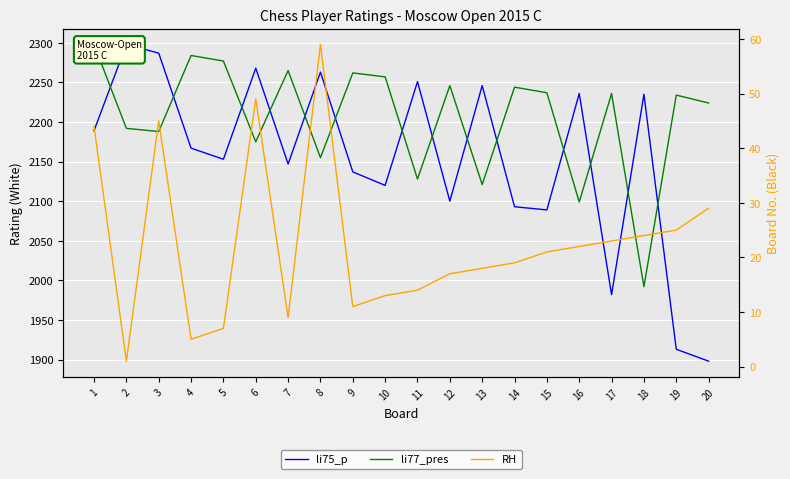

How many values in the li77_pres series exceed 2236?

9